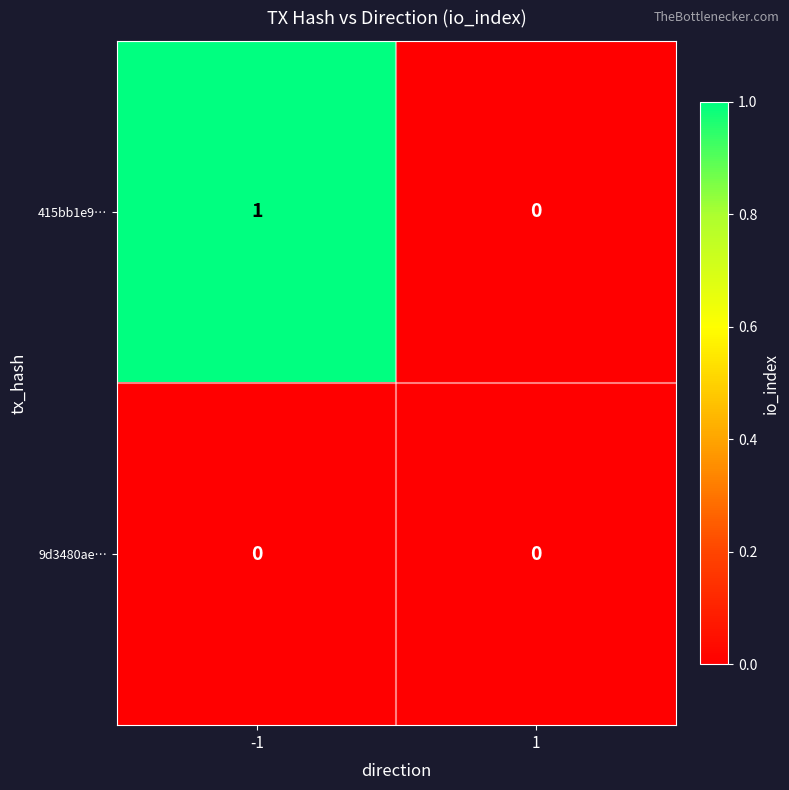

Rank the series by their average value, from lowest to highest.

9d3480ae…, 415bb1e9…